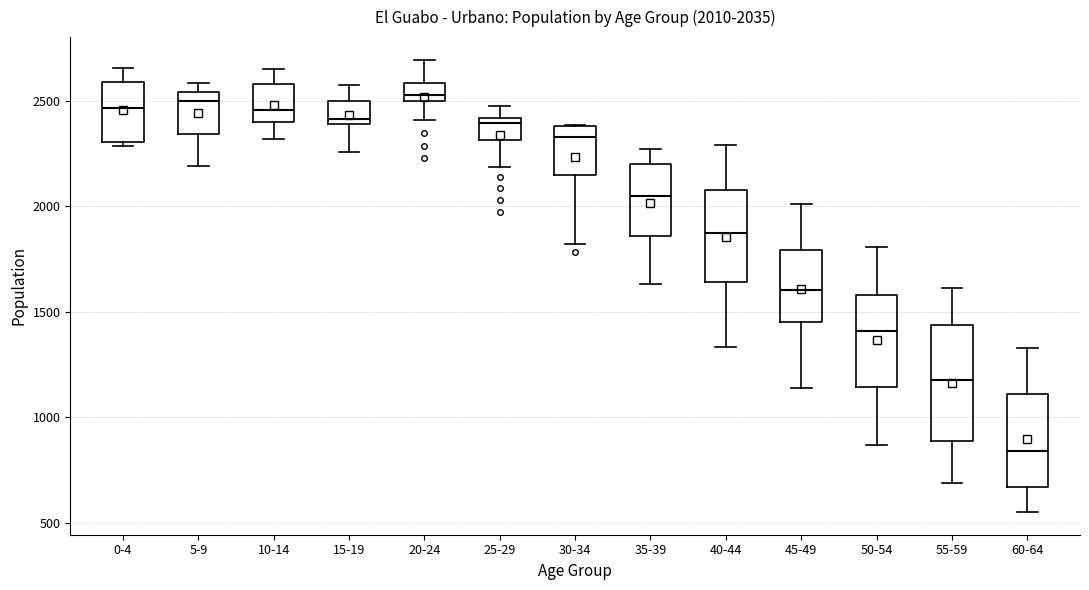

Comparing the boxes themselves (not the whiskers), which one is the tallest?

55-59